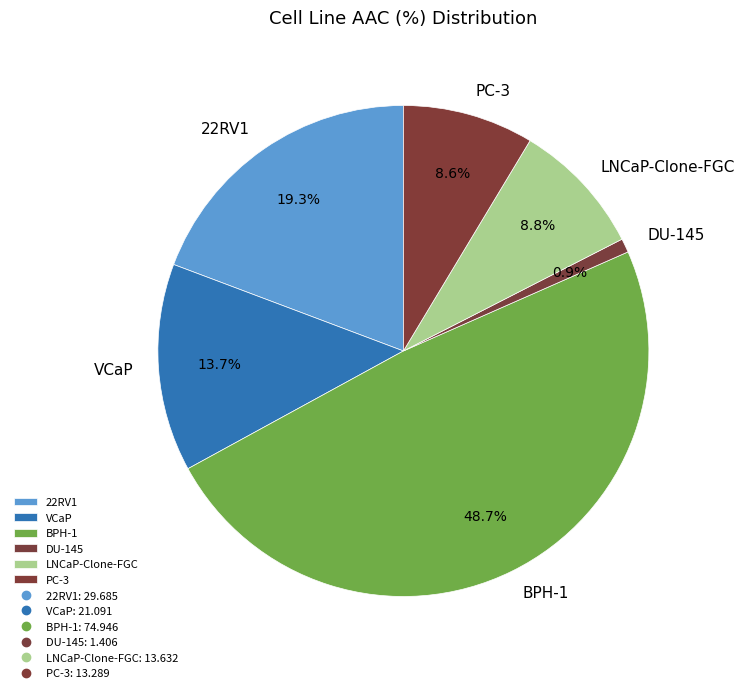

Which slice is the smallest?

DU-145